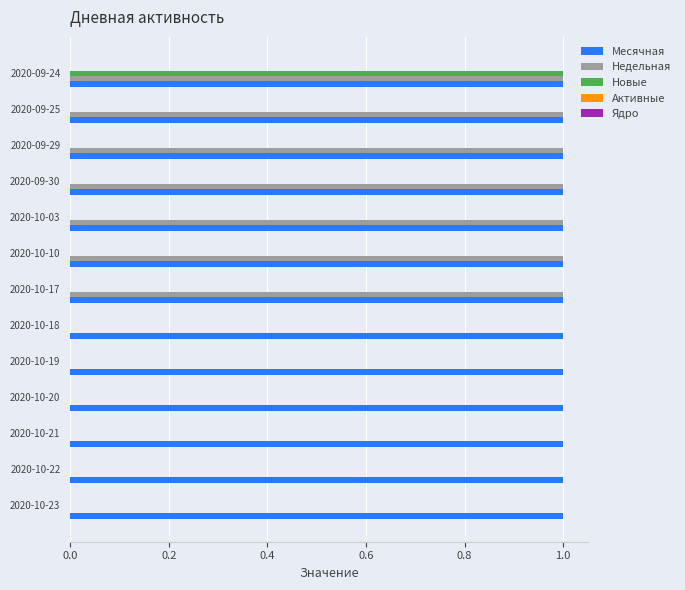

Between 2020-10-03 and 2020-09-24, which series saw the biggest shift?

Новые